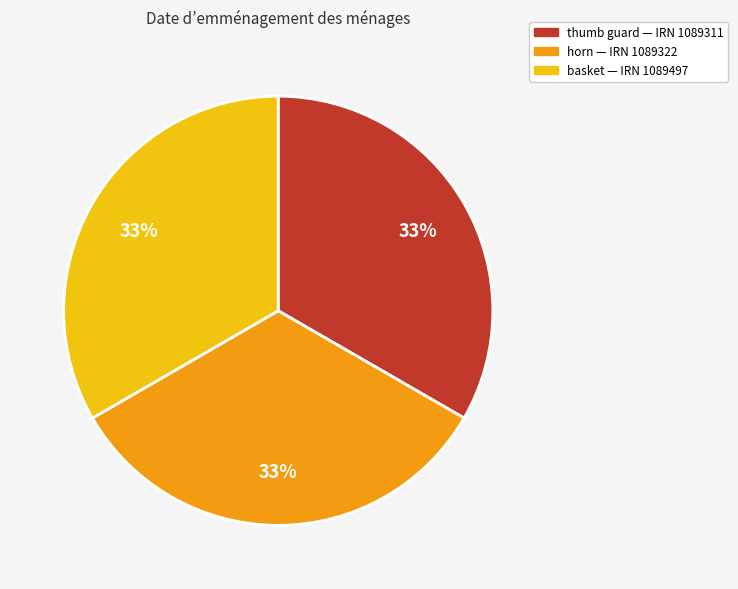

What percentage is the horn slice, to the nearest percent?

33%